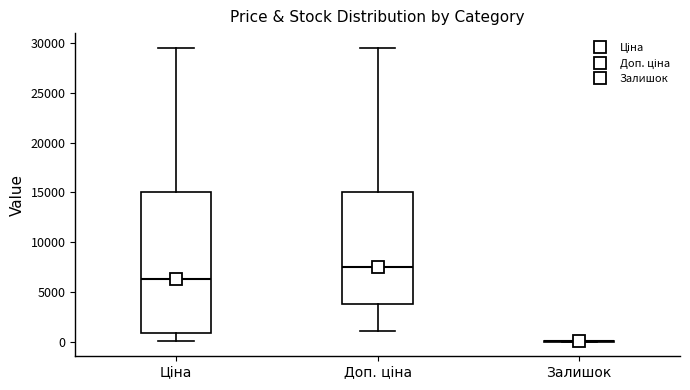

Reading left to right, read every box against the y-axis: the position of its median line, the range the box covers, and the ends of its whiskers. The values are not printed on the chart, so give them approximately, as read against the axis.

Ціна: median 6500, box 1000 to 15000, whiskers 0 to 29500
Доп. ціна: median 7500, box 4000 to 15000, whiskers 1000 to 29500
Залишок: box collapsed to a line at 0, whiskers 0 to 0